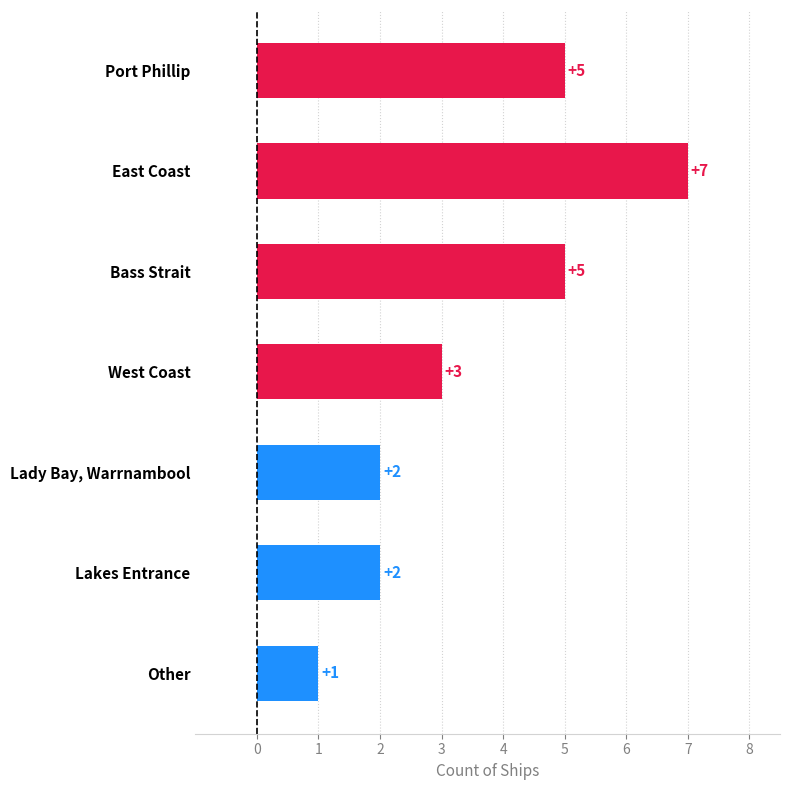

How many bars are there in total?

7